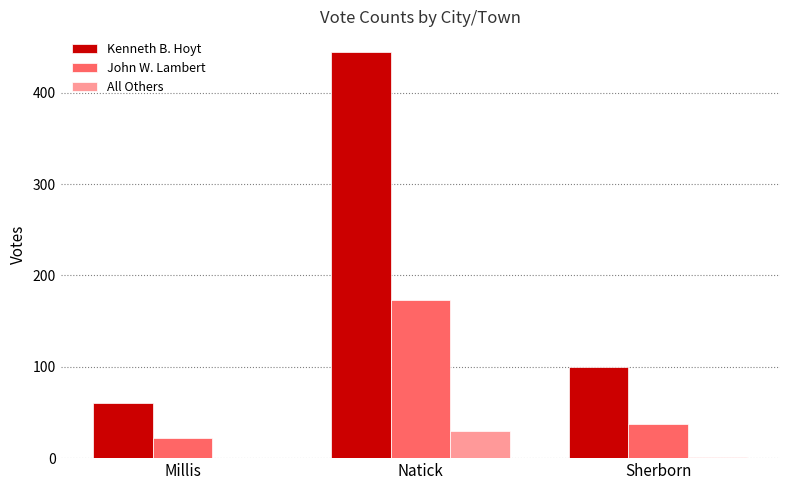

The John W. Lambert series shows 22 at Millis. True or false?

True